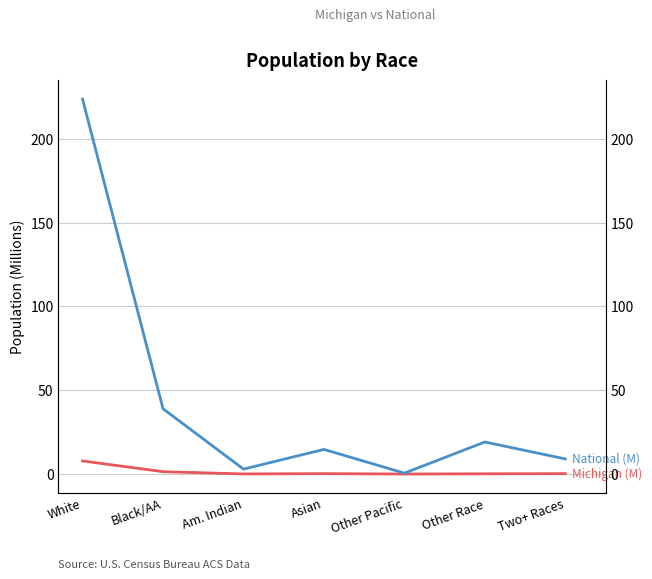

How many series are shown in this chart?

2